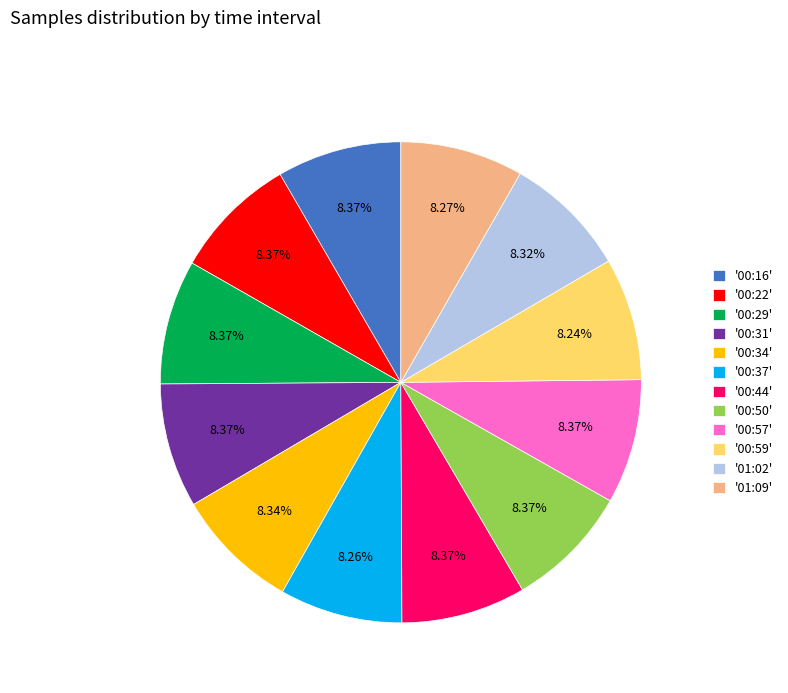

What is the ratio of the value at '00:31' to the value at '00:44'?

1.0